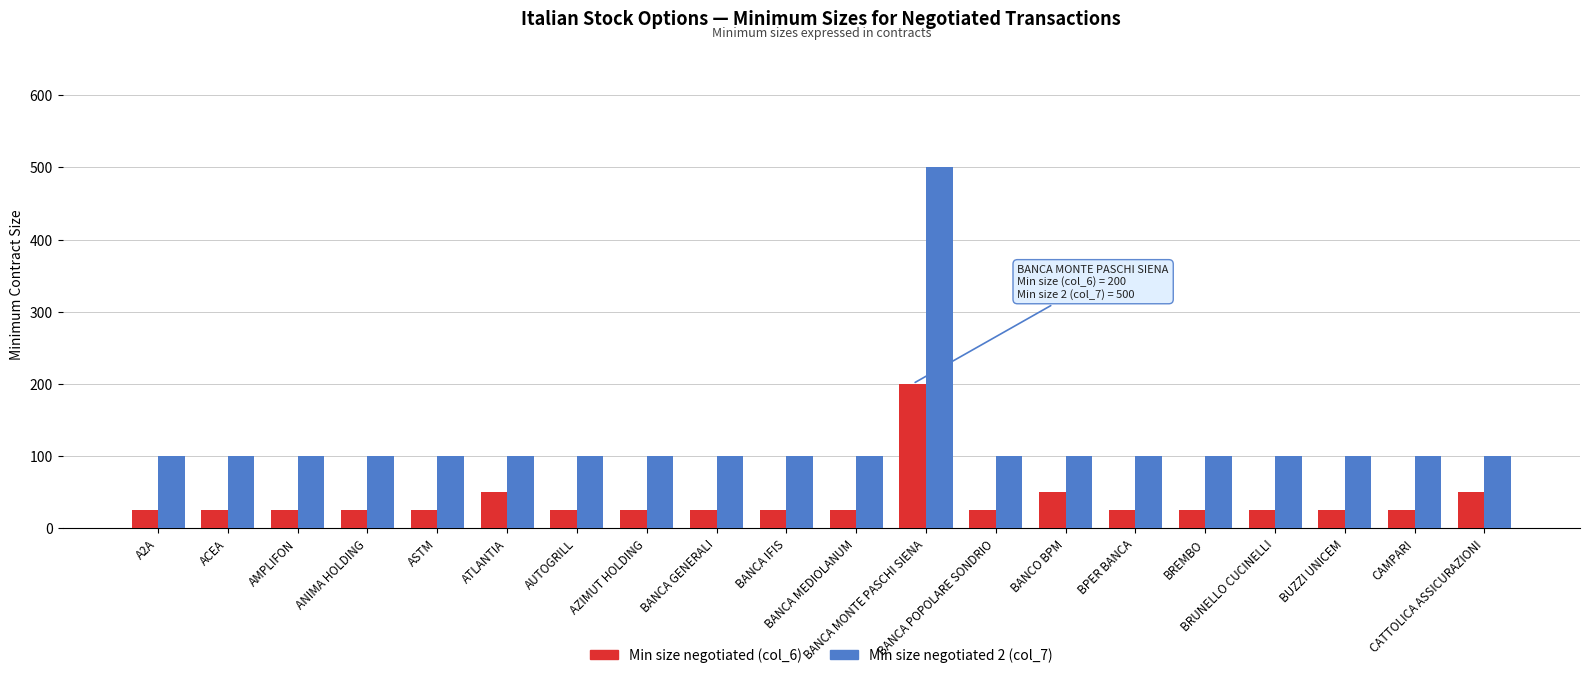

Reading left to right, transcribe all the data shown in this chart.

Min size negotiated (col_6): A2A=25	ACEA=25	AMPLIFON=25	ANIMA HOLDING=25	ASTM=25	ATLANTIA=50	AUTOGRILL=25	AZIMUT HOLDING=25	BANCA GENERALI=25	BANCA IFIS=25	BANCA MEDIOLANUM=25	BANCA MONTE PASCHI SIENA=200	BANCA POPOLARE SONDRIO=25	BANCO BPM=50	BPER BANCA=25	BREMBO=25	BRUNELLO CUCINELLI=25	BUZZI UNICEM=25	CAMPARI=25	CATTOLICA ASSICURAZIONI=50
Min size negotiated 2 (col_7): A2A=100	ACEA=100	AMPLIFON=100	ANIMA HOLDING=100	ASTM=100	ATLANTIA=100	AUTOGRILL=100	AZIMUT HOLDING=100	BANCA GENERALI=100	BANCA IFIS=100	BANCA MEDIOLANUM=100	BANCA MONTE PASCHI SIENA=500	BANCA POPOLARE SONDRIO=100	BANCO BPM=100	BPER BANCA=100	BREMBO=100	BRUNELLO CUCINELLI=100	BUZZI UNICEM=100	CAMPARI=100	CATTOLICA ASSICURAZIONI=100